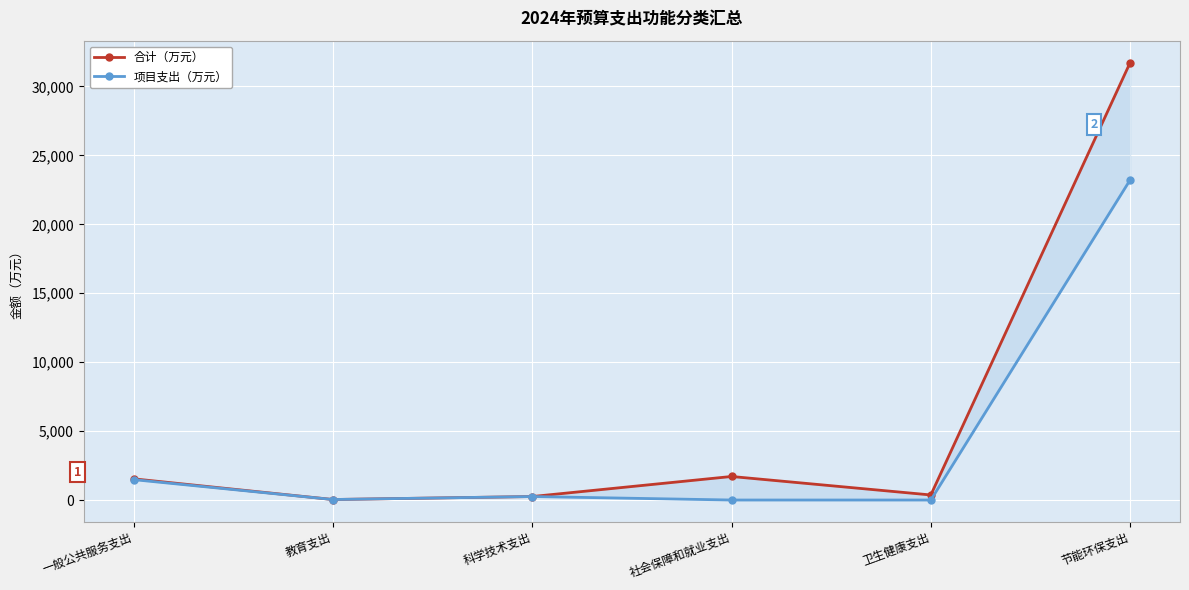

True or false: 项目支出（万元） and 合计（万元） cross at least once.

False